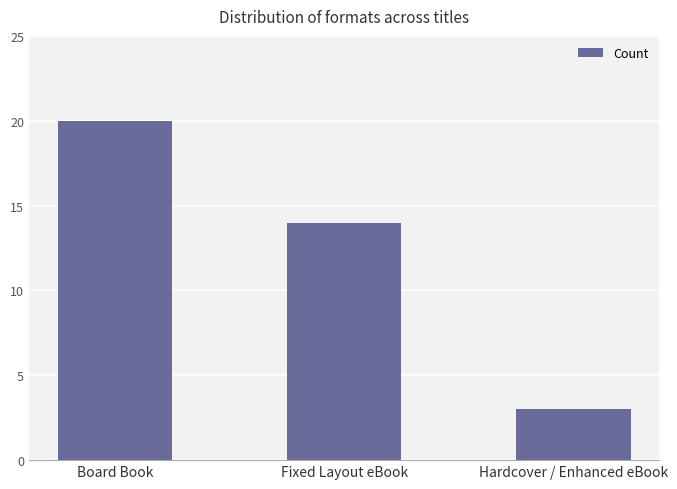

What is the average value?

12